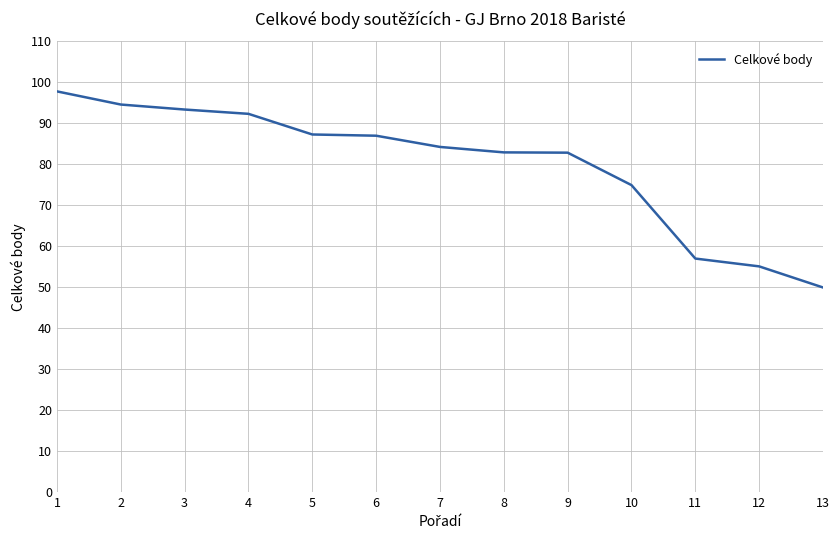

Does the chart have visible grid lines?

Yes